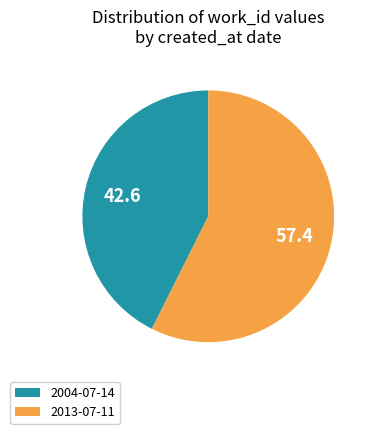

What is the largest slice in the pie chart?

2013-07-11